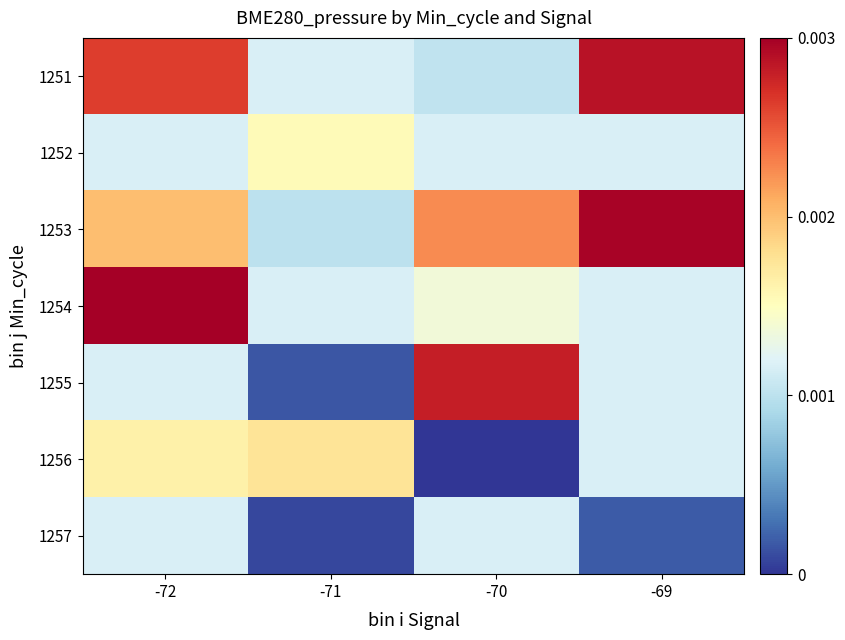

At which category is the sum across all series the highest?

-72